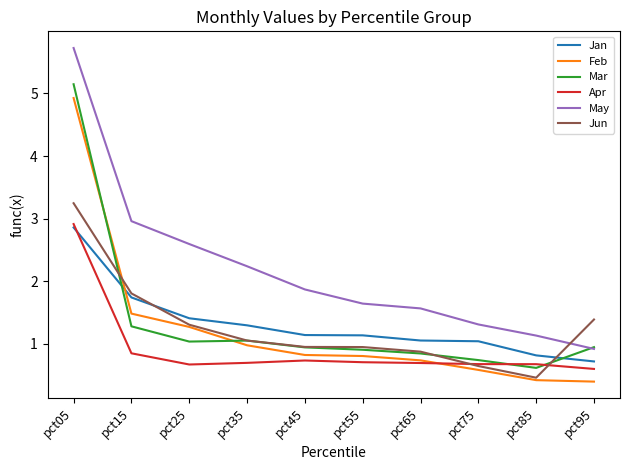

What is the sum of the May values at pct95 and pct05?

6.6